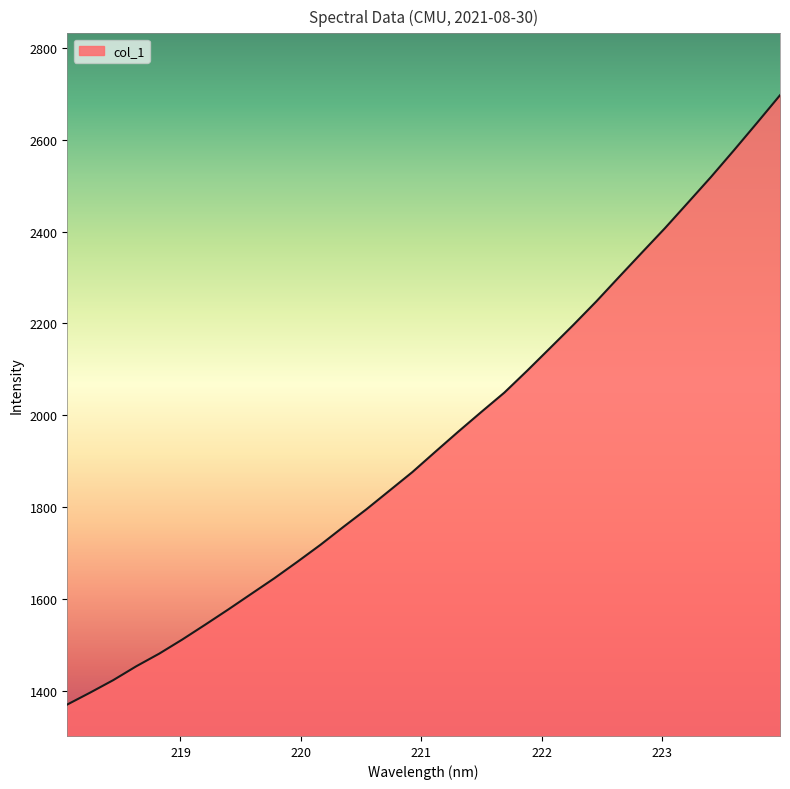

What is the difference between the maximum and minimum values?

1327.1